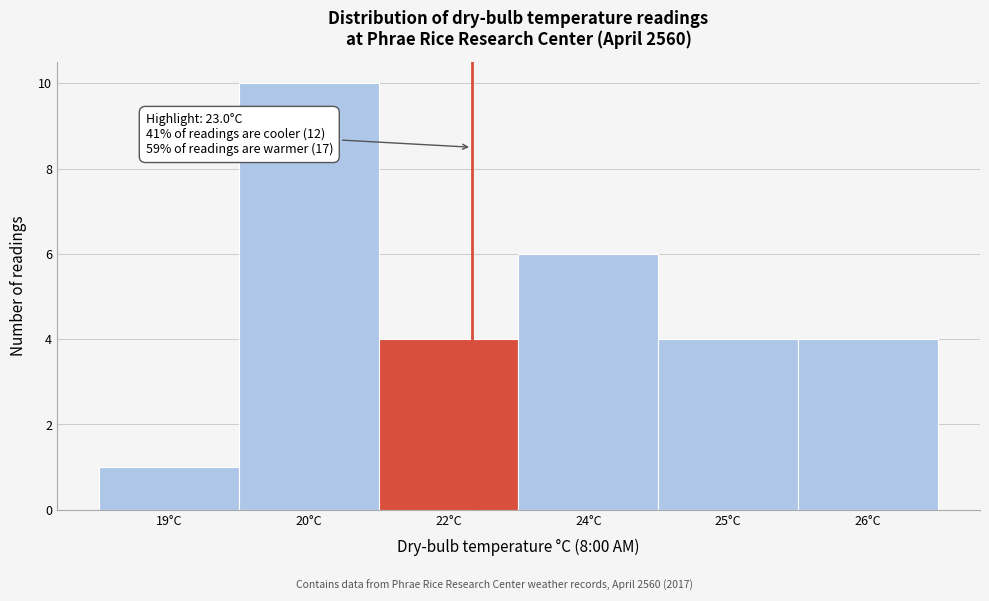

Reading right to left, list all the values displayed in this chart.

4	4	6	4	10	1